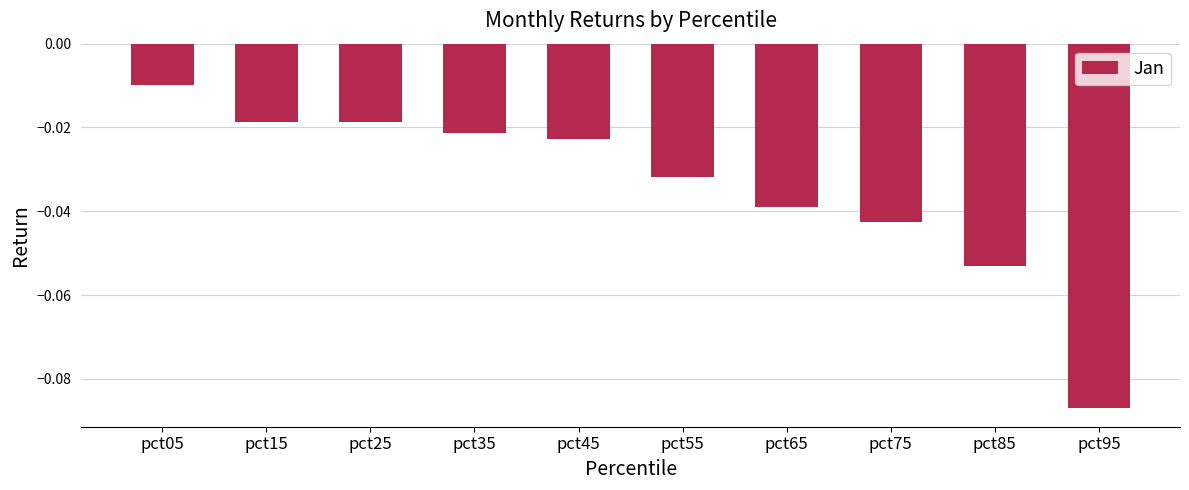

Which has a higher value, pct65 or pct75?

pct65